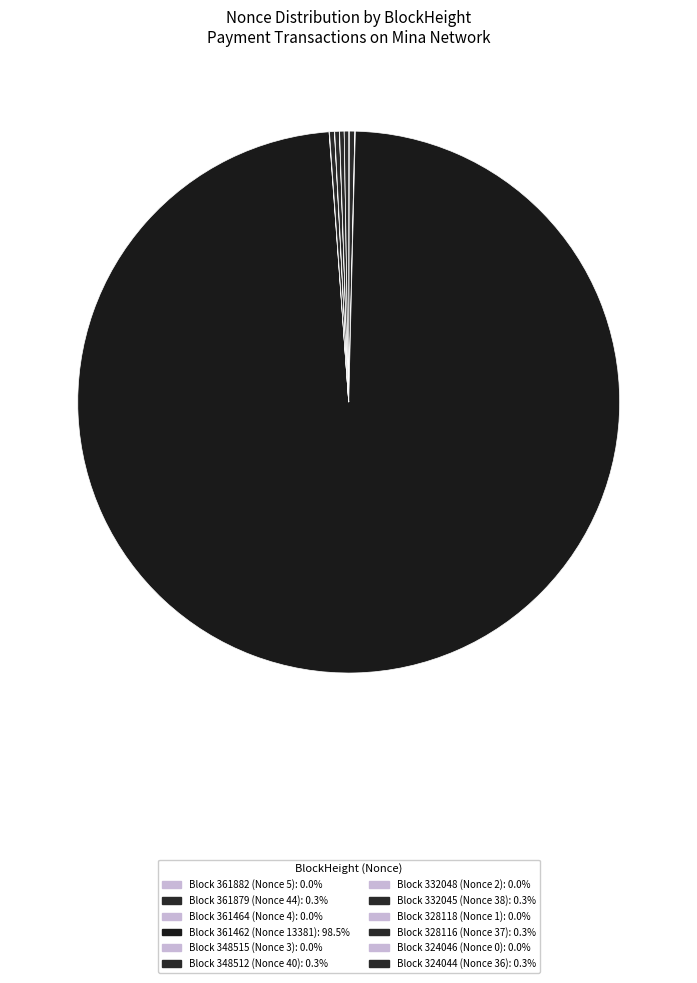

Does any single category account for the majority?

Yes